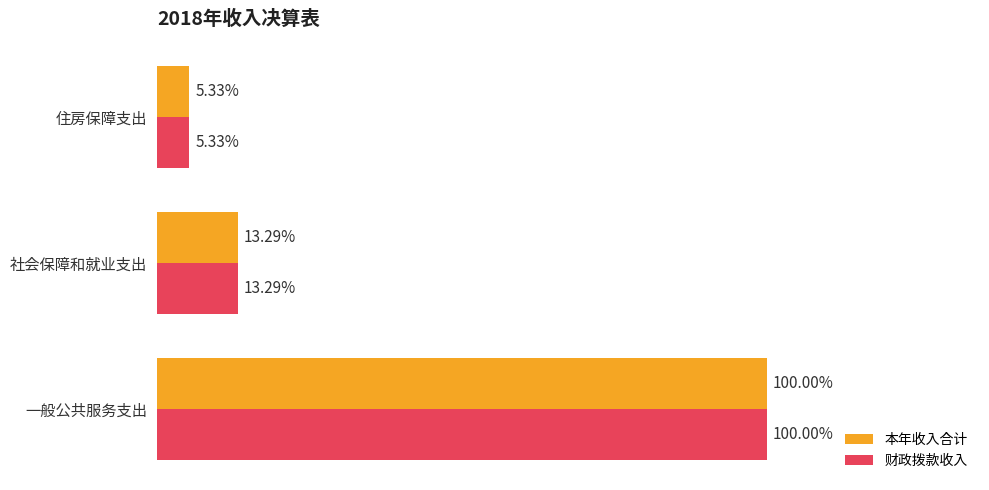

What is the maximum value for 财政拨款收入?

8201961.1